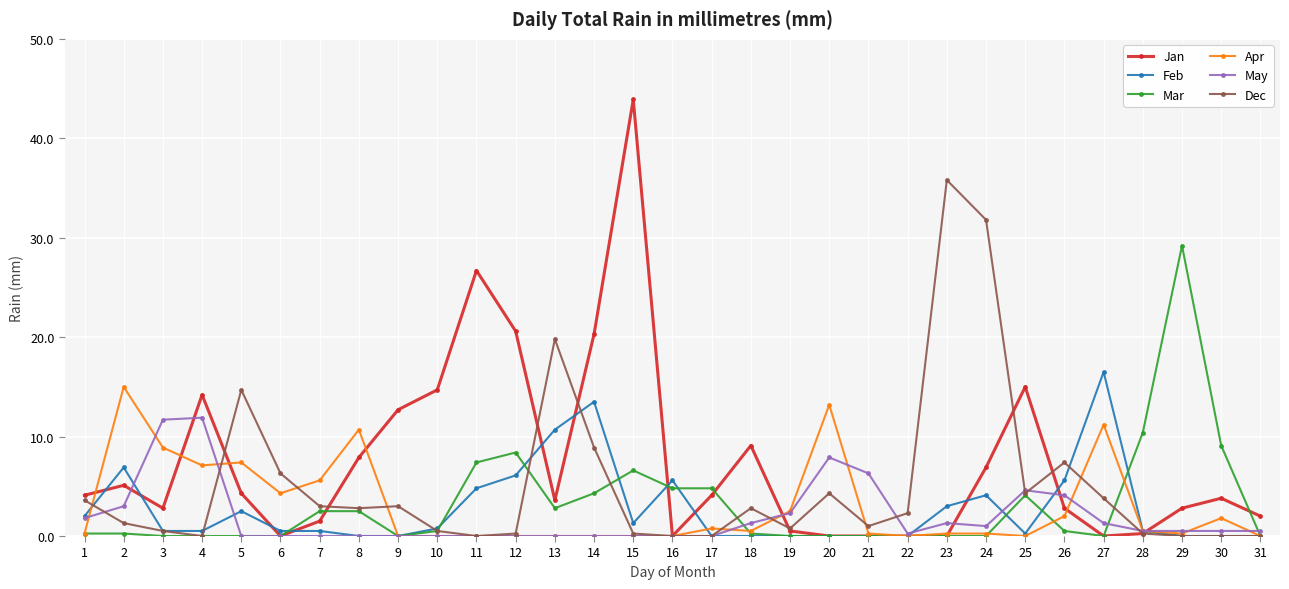

Which series has the largest range (max minus min)?

Jan